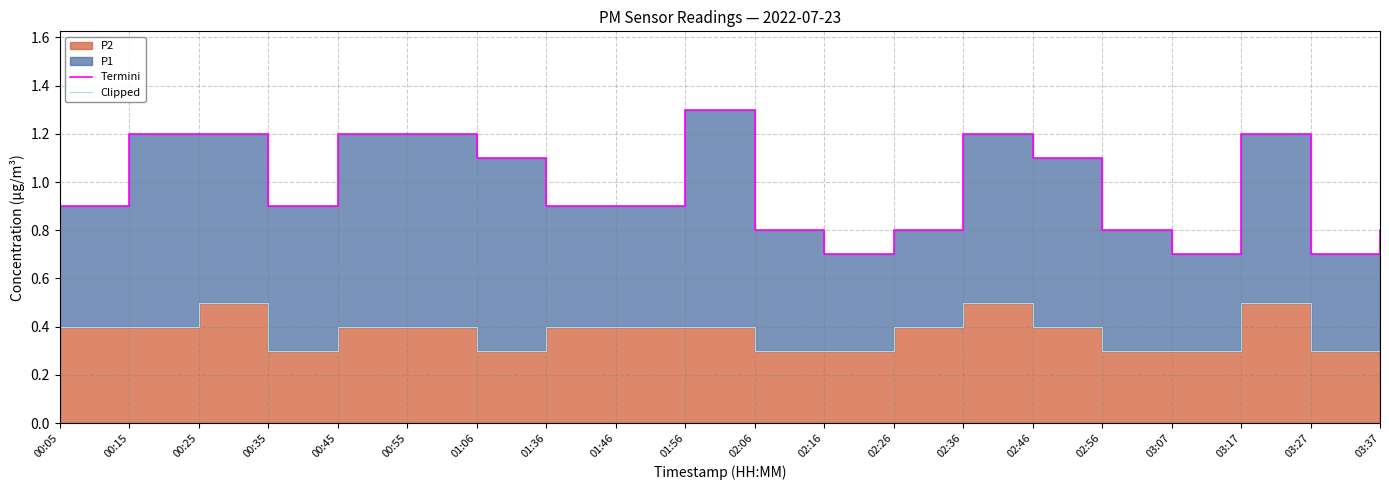

What is the value of the Clipped point at the 4th from the left?

0.3